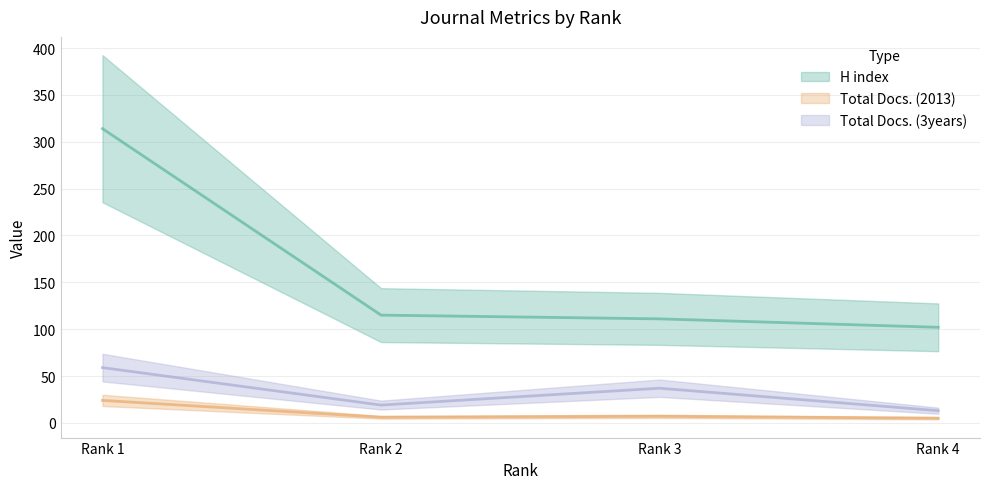

At how many categories does at least one series exceed 266?

1